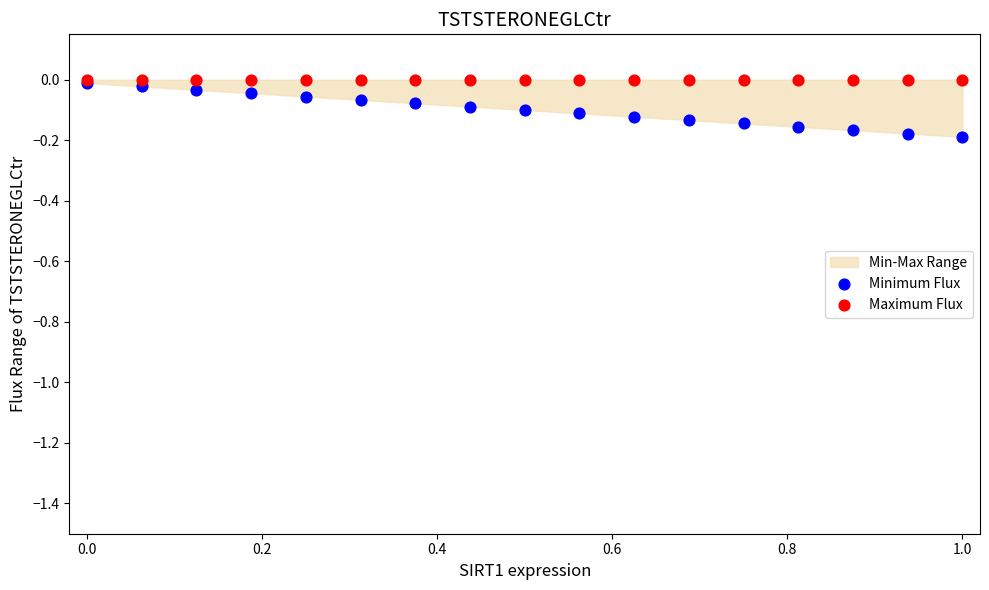

Which series reaches the maximum Y coordinate?

Maximum Flux